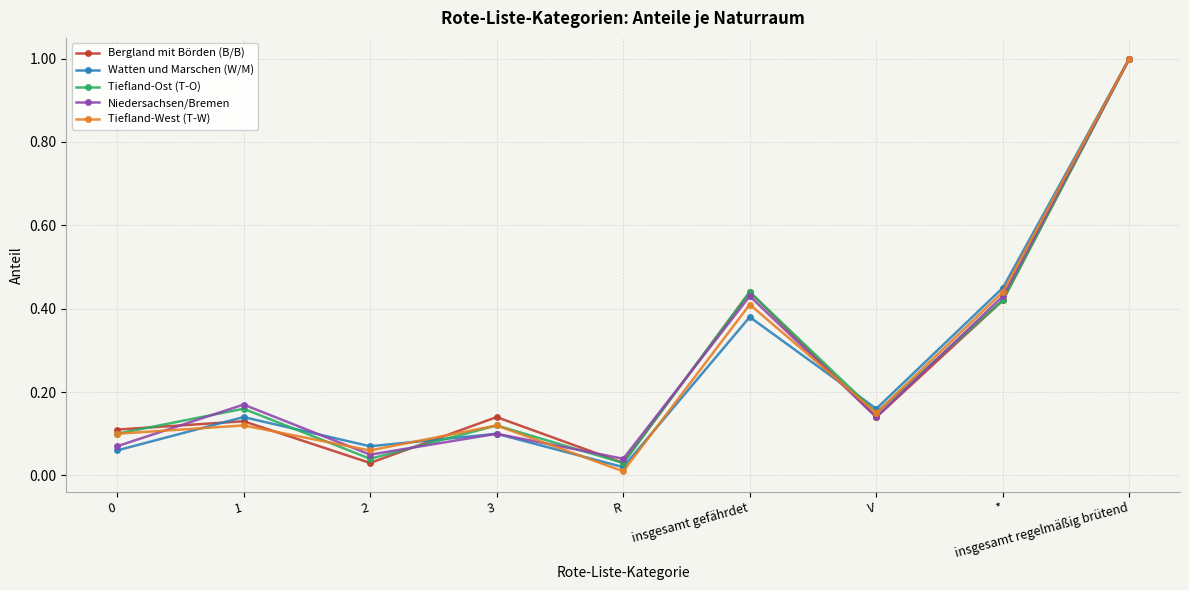

Count the number of data series in this chart.

5